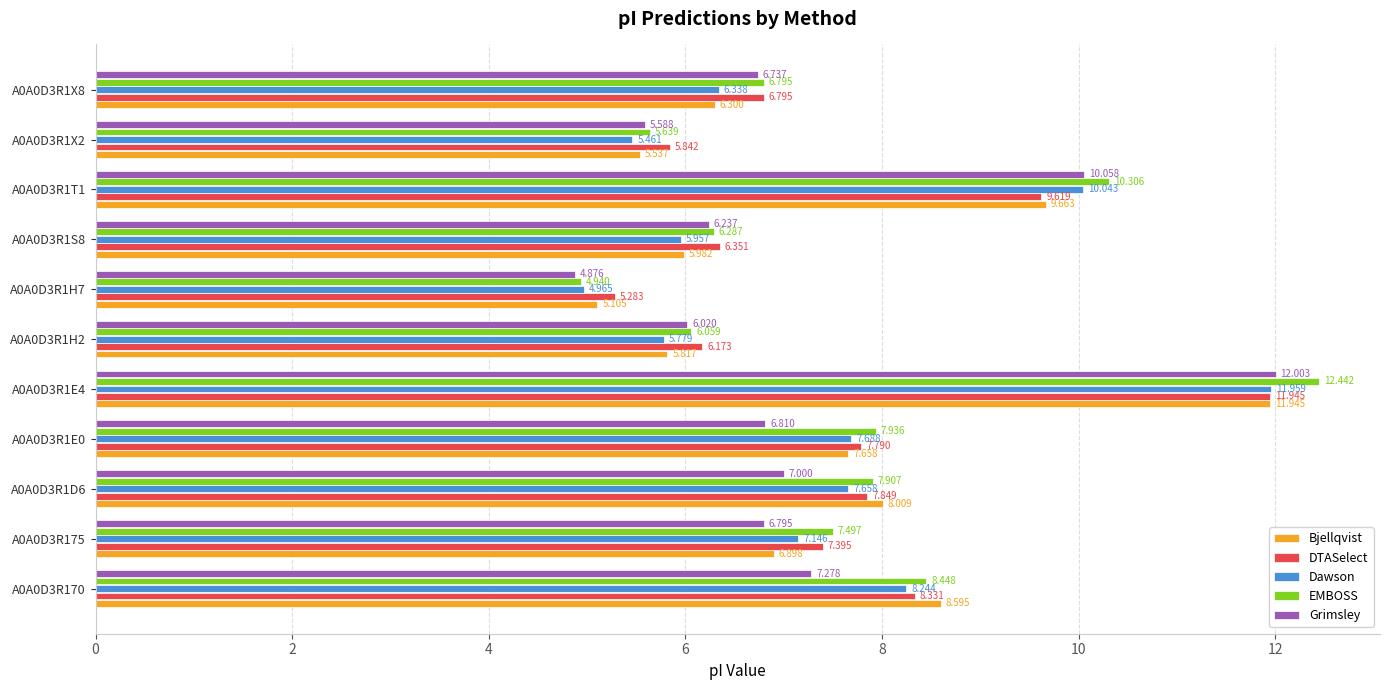

Which series has the widest spread of values?

EMBOSS